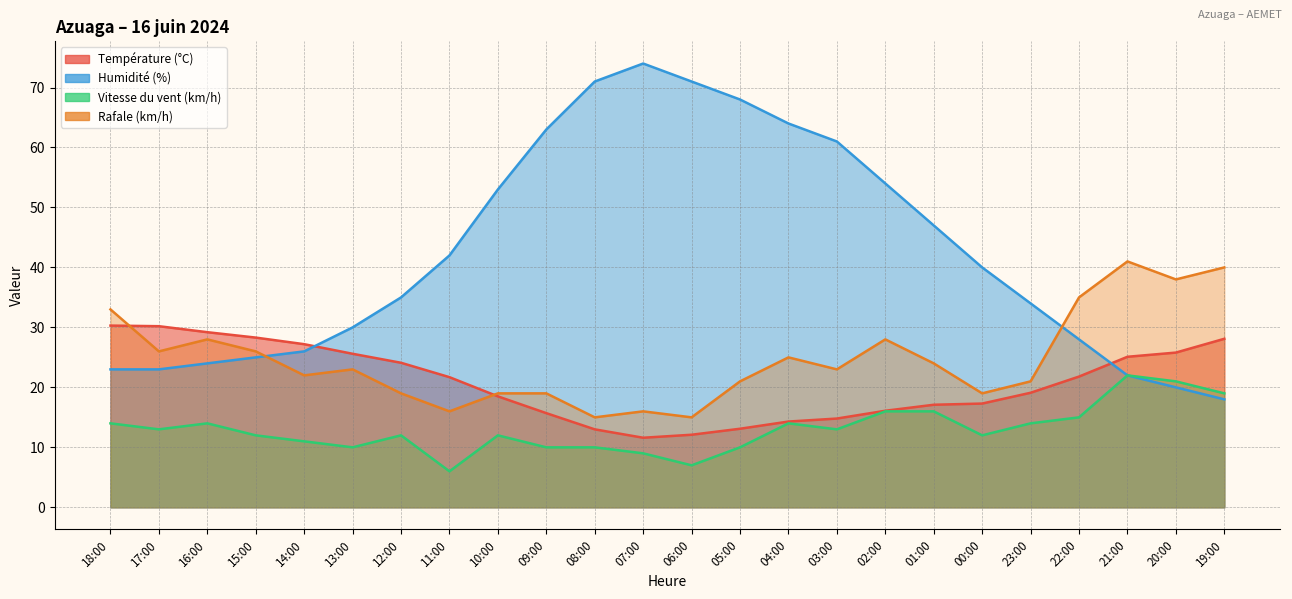

Rank the categories by Rafale (km/h) value from highest to lowest.

21:00, 19:00, 20:00, 22:00, 18:00, 16:00, 02:00, 17:00, 15:00, 04:00, 01:00, 13:00, 03:00, 14:00, 05:00, 23:00, 12:00, 10:00, 09:00, 00:00, 11:00, 07:00, 08:00, 06:00